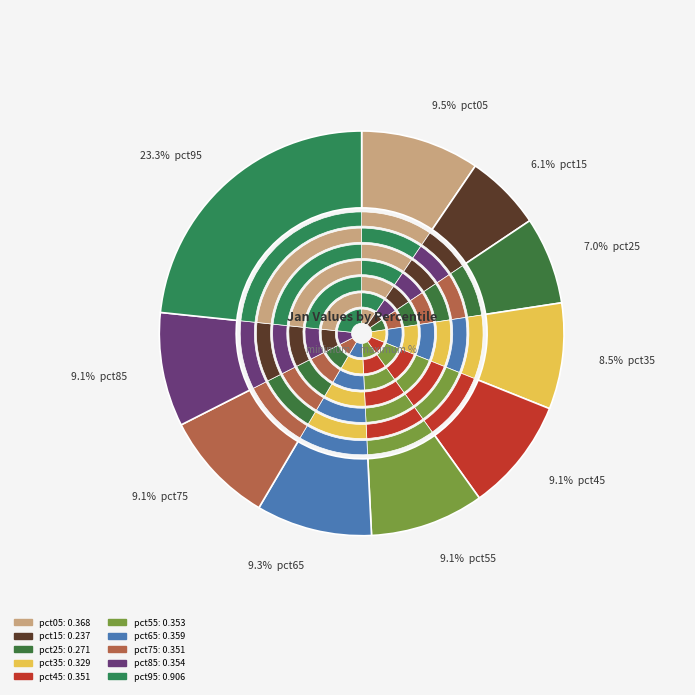

Is pct05 the majority of the pie?

No